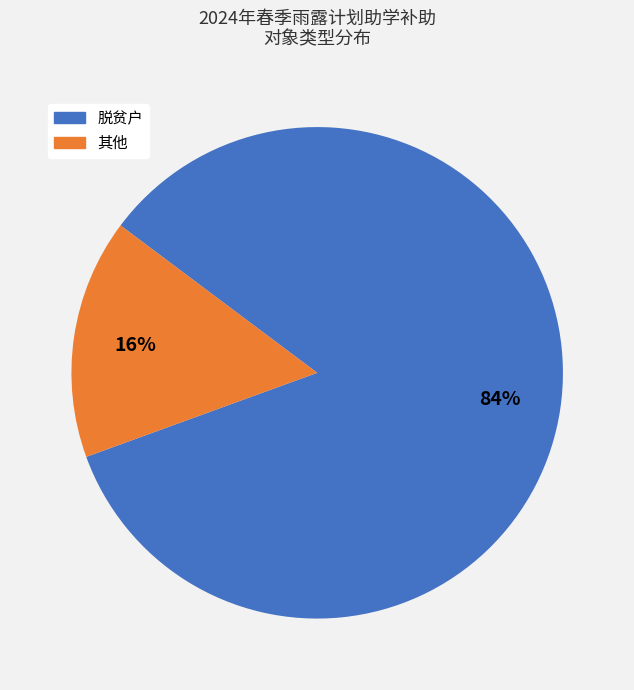

Does any single category account for the majority?

Yes